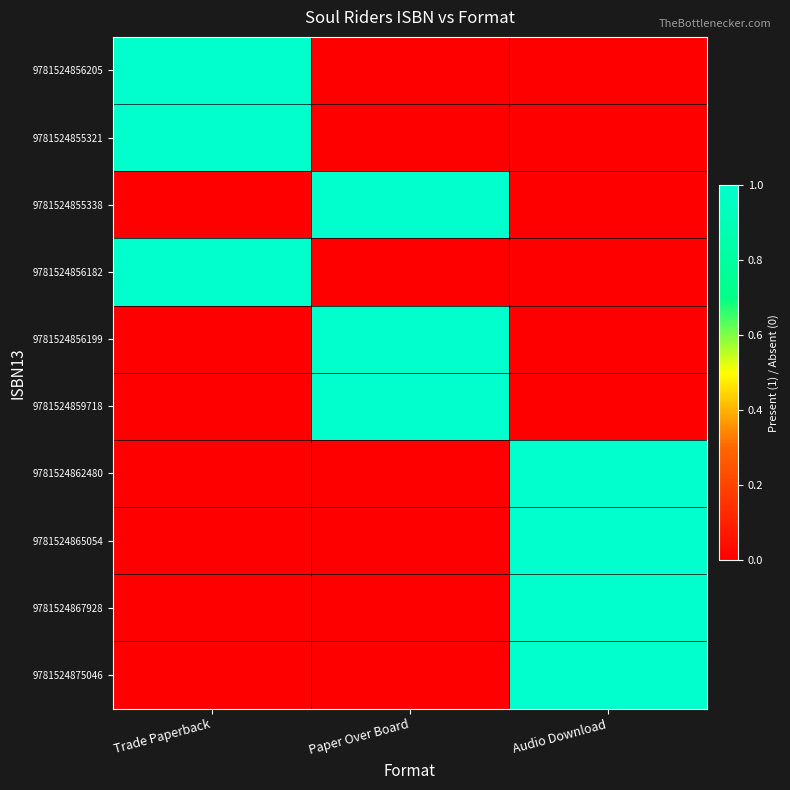

Reading left to right, list all the values displayed in this chart.

9781524856205: Trade Paperback=1	Paper Over Board=0	Audio Download=0
9781524855321: Trade Paperback=1	Paper Over Board=0	Audio Download=0
9781524855338: Trade Paperback=0	Paper Over Board=1	Audio Download=0
9781524856182: Trade Paperback=1	Paper Over Board=0	Audio Download=0
9781524856199: Trade Paperback=0	Paper Over Board=1	Audio Download=0
9781524859718: Trade Paperback=0	Paper Over Board=1	Audio Download=0
9781524862480: Trade Paperback=0	Paper Over Board=0	Audio Download=1
9781524865054: Trade Paperback=0	Paper Over Board=0	Audio Download=1
9781524867928: Trade Paperback=0	Paper Over Board=0	Audio Download=1
9781524875046: Trade Paperback=0	Paper Over Board=0	Audio Download=1